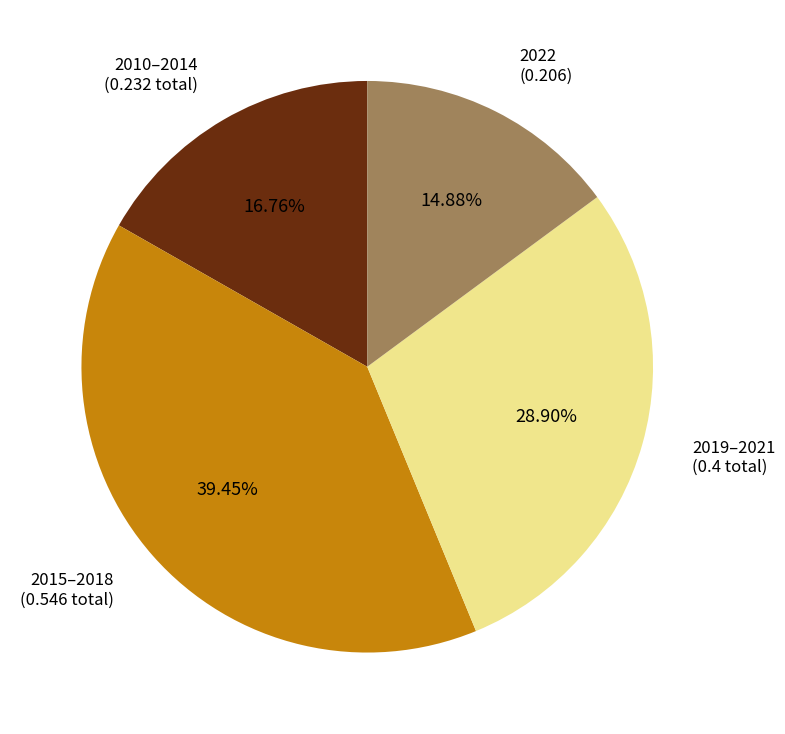

Does any single category account for the majority?

No